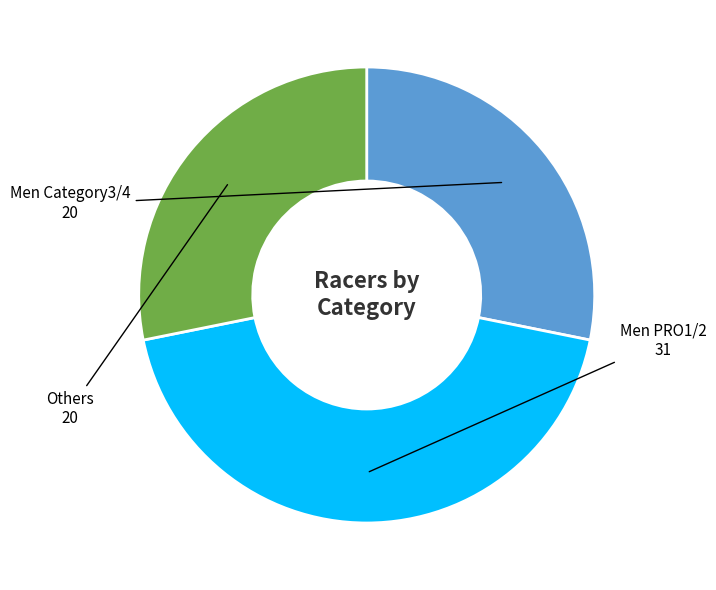

Which category has the biggest portion of the pie?

Men PRO1/2